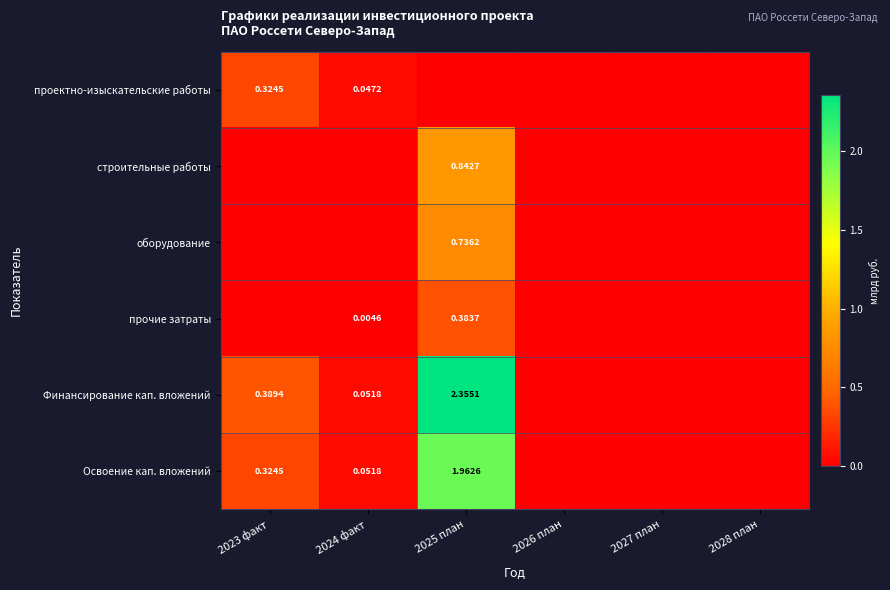

Is the value of проектно-изыскательские работы at 2023 факт greater than the value of Освоение кап. вложений at 2025 план?

No